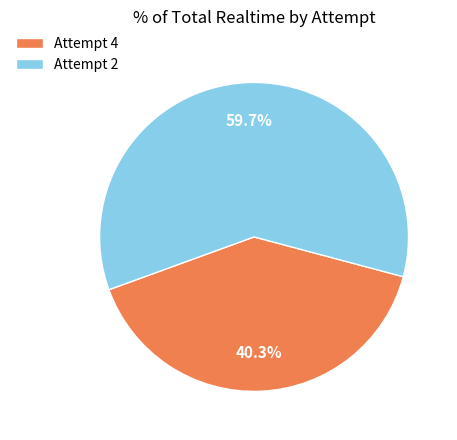

What percentage is the Attempt 2 slice, to the nearest percent?

60%